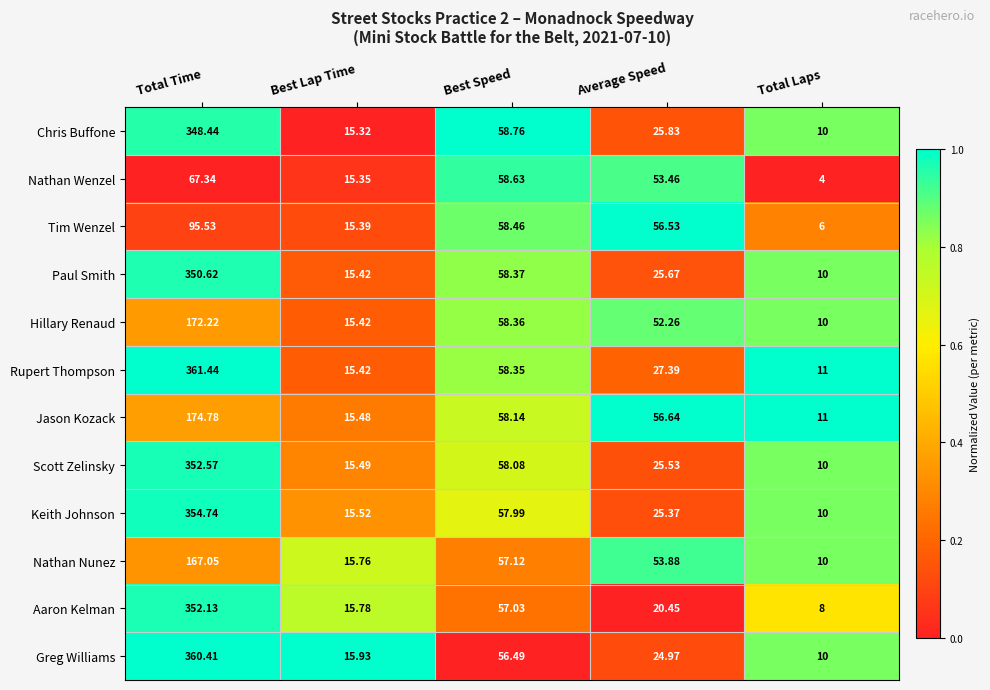

At which label is Chris Buffone closest to 179?

Best Speed